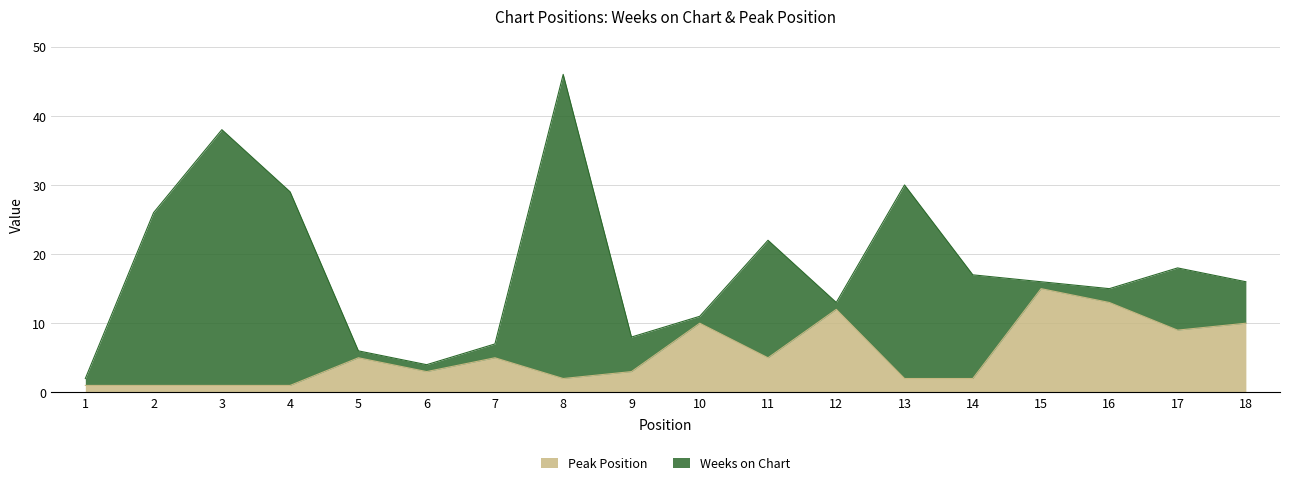

What is the value of the 10th point from the left?

10